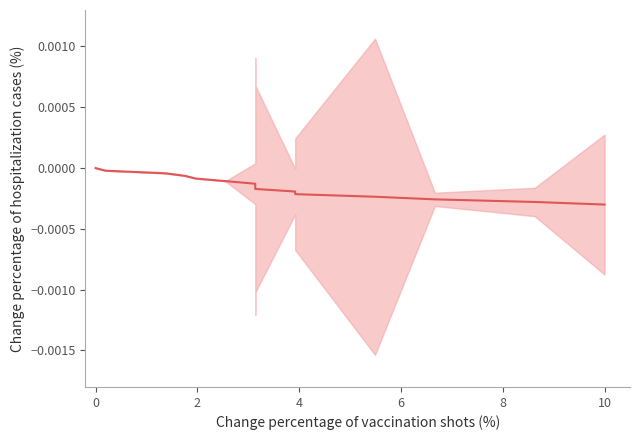

The value at 6 is -0.0. True or false?

True